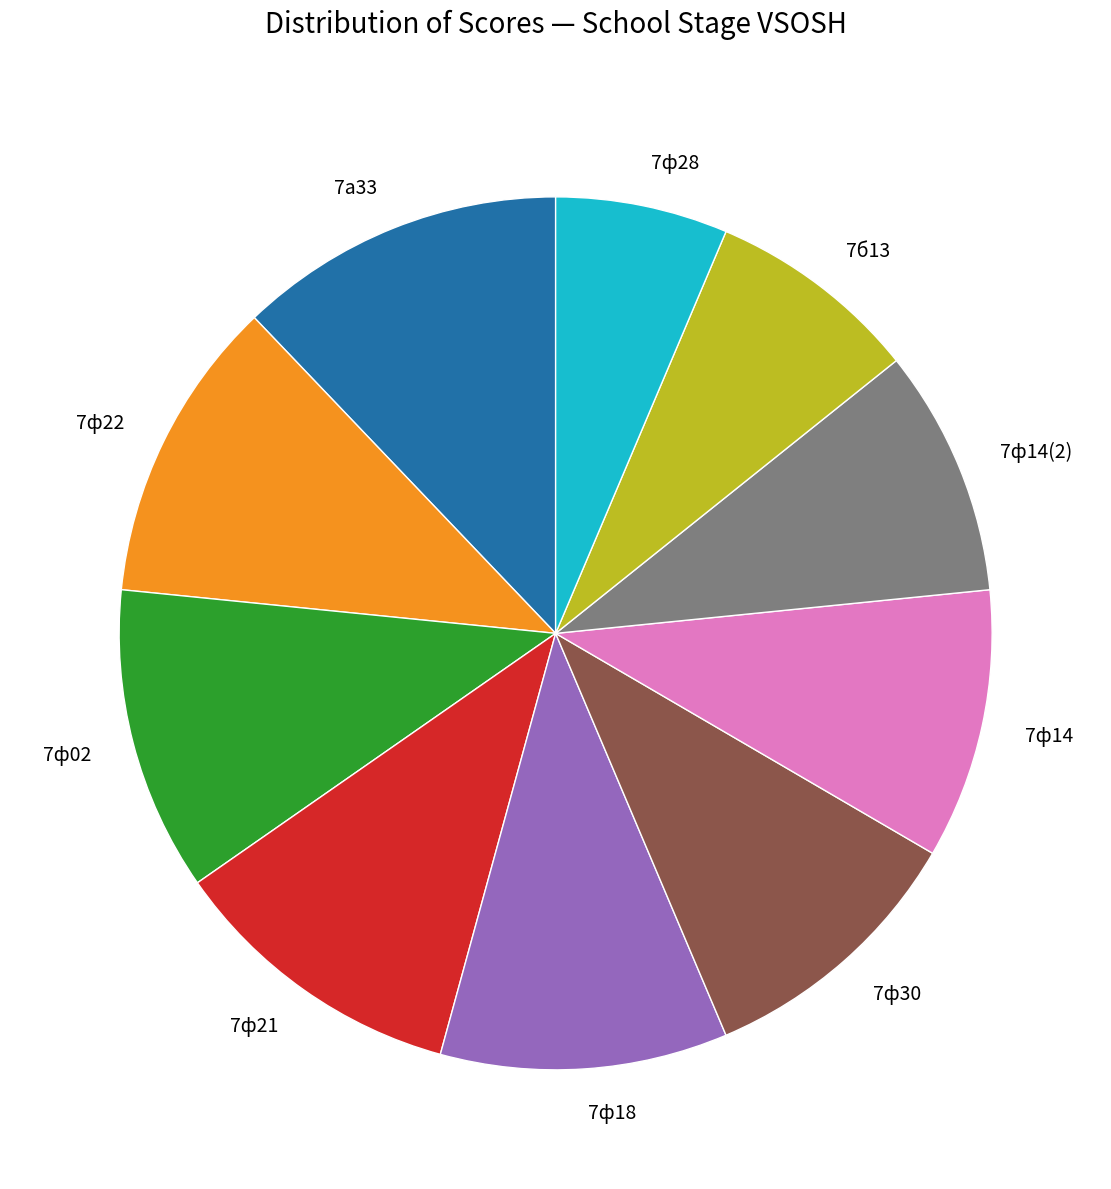

Is there a majority slice in this chart?

No